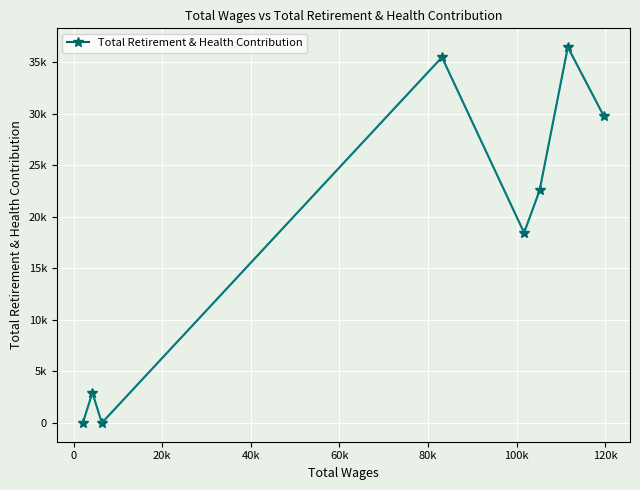

Which label corresponds to the largest value in the chart?

100k